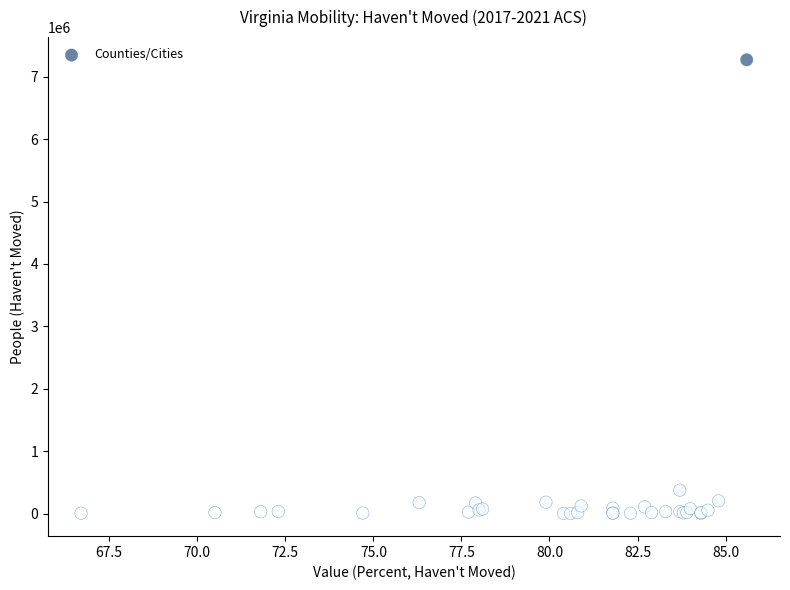

What Y value in the scatter plot is closest to 3637131?

378563